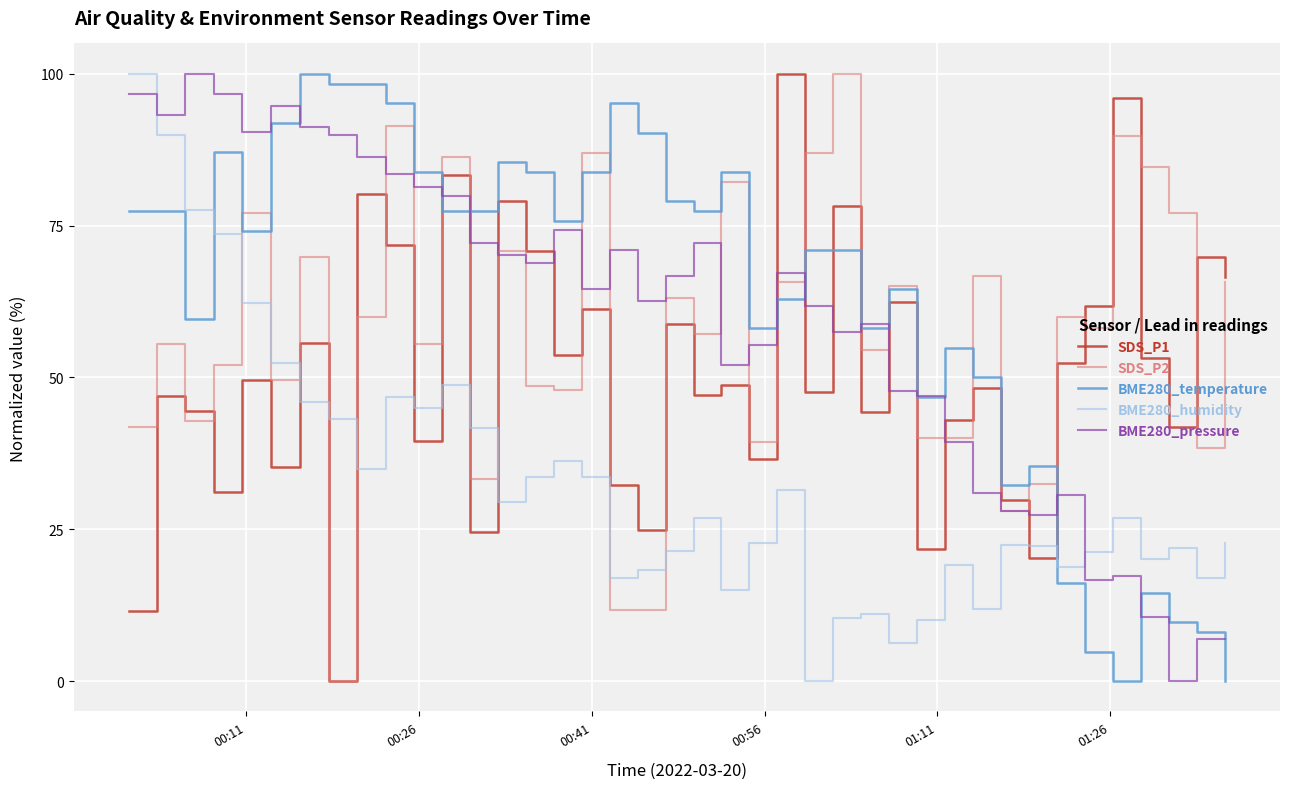

True or false: SDS_P2 and BME280_humidity intersect in this chart.

True